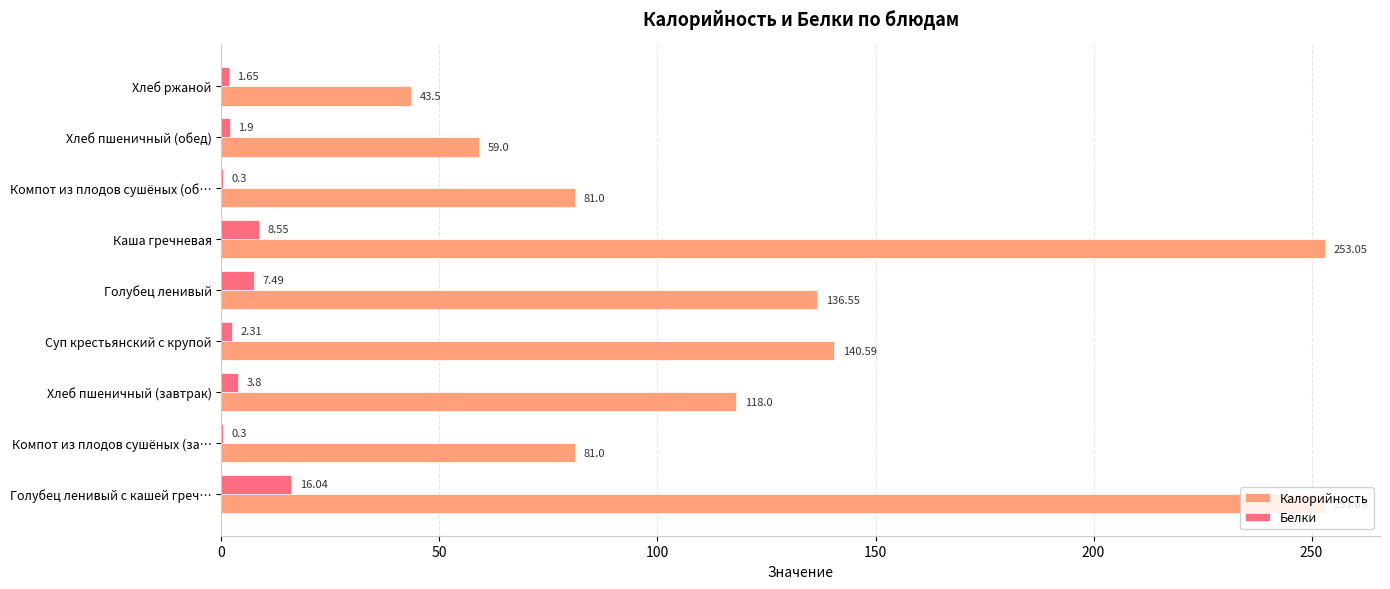

At which category is the sum across all series the highest?

Голубец ленивый с кашей греч…